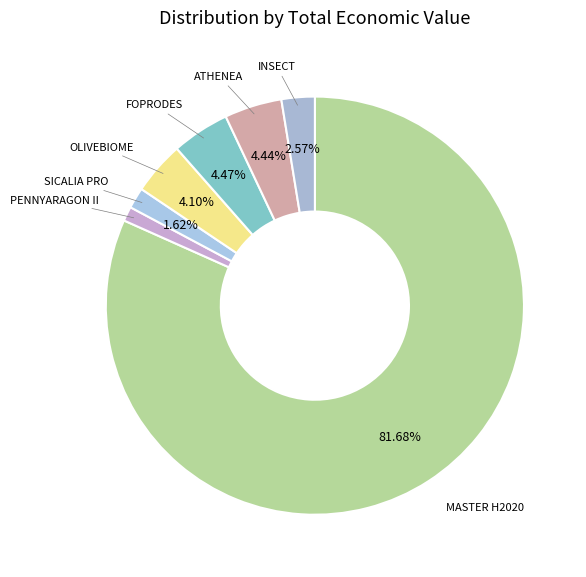

Which slice is the smallest?

PENNYARAGON II